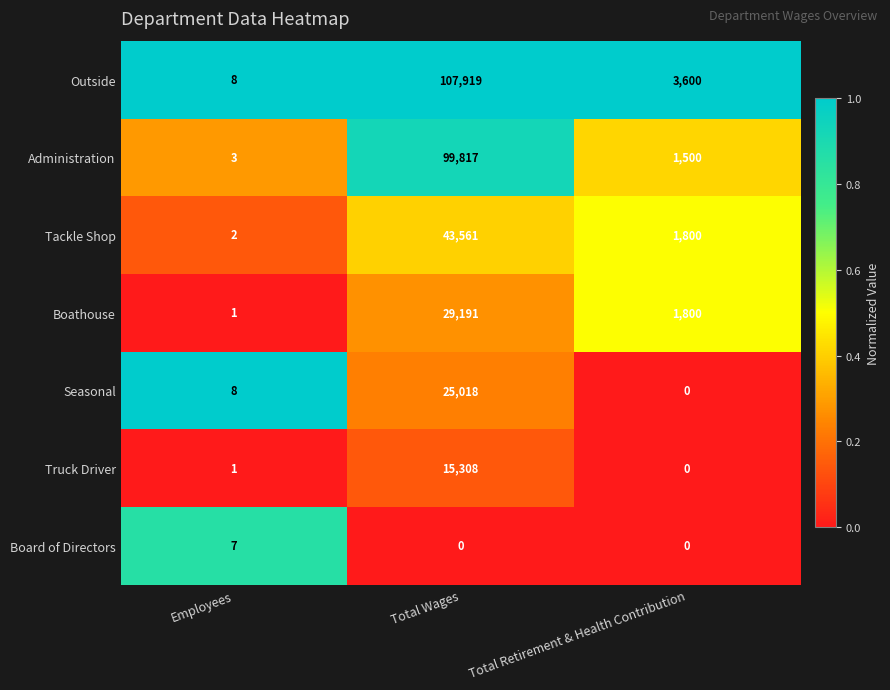

What is the difference between the second highest and minimum values in the Administration series?

1497